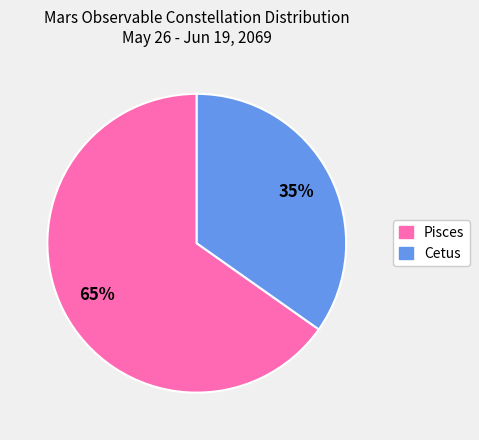

How many segments does this pie chart have?

2